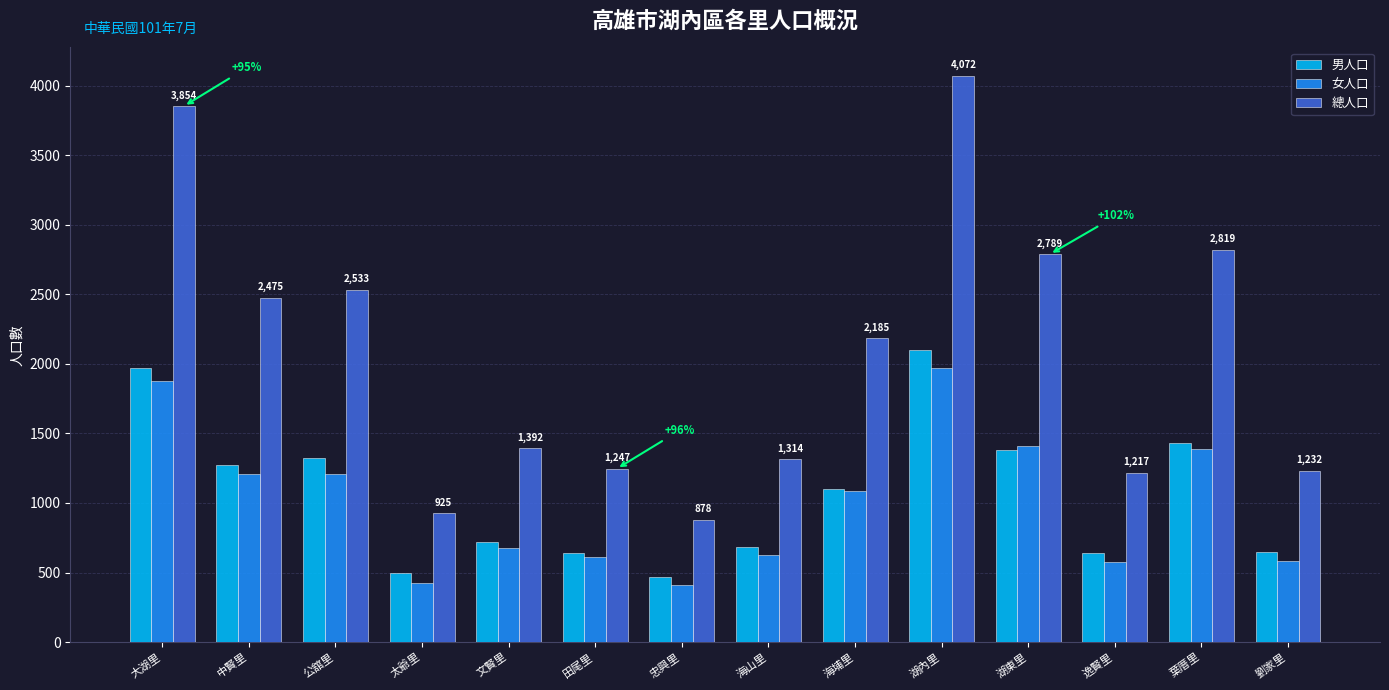

What is the label of the 8th bar from the left?

海山里